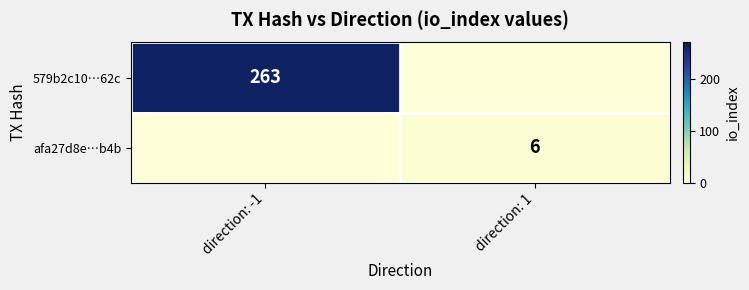

Is it true that 579b2c10…62c equals 263 at direction: -1?

True